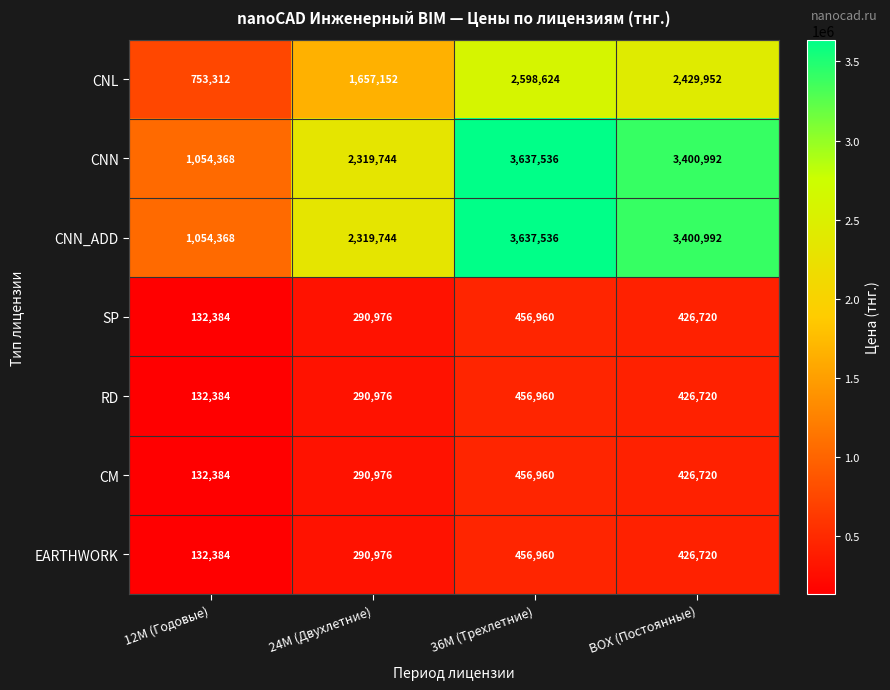

At which category is the sum across all series the highest?

36M (Трехлетние)